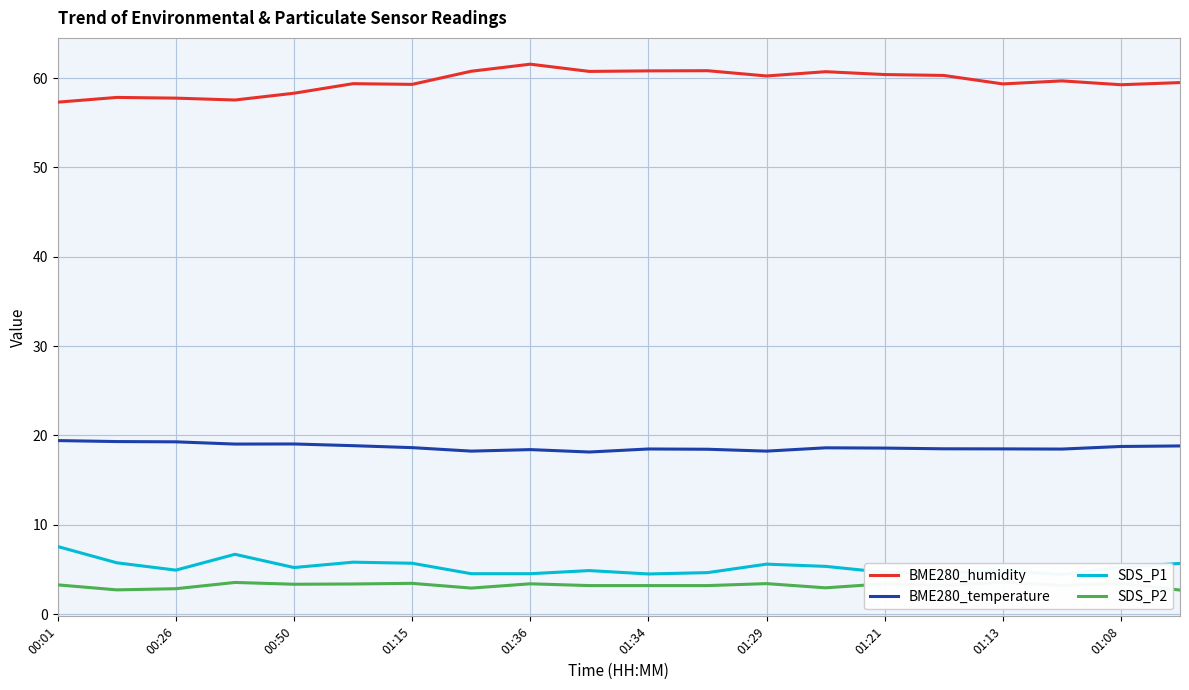

True or false: BME280_temperature has a value of 6.7 at 01:13.

False